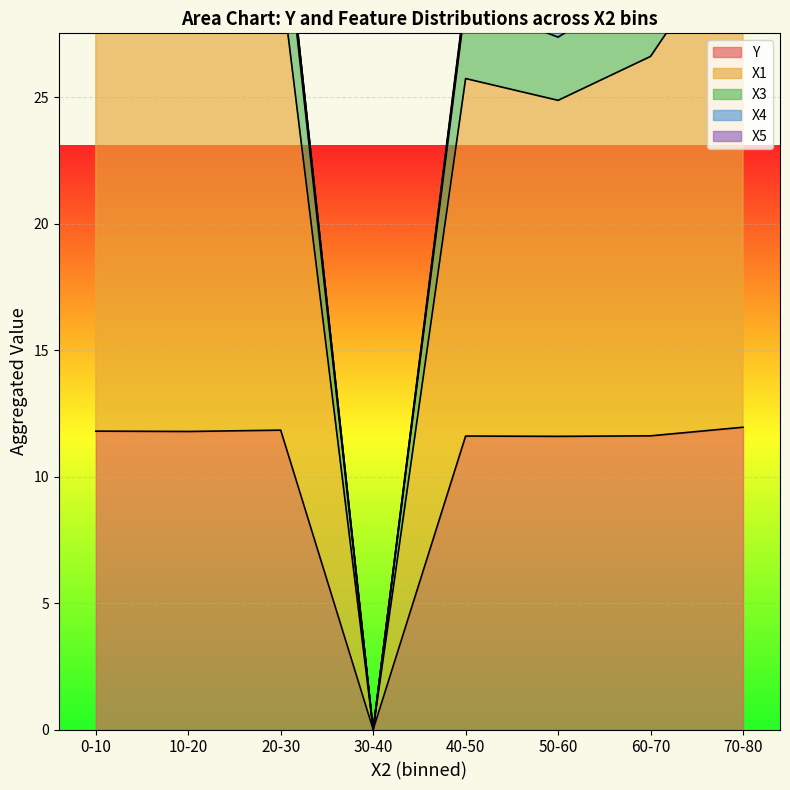

How many lines are shown in the chart?

5